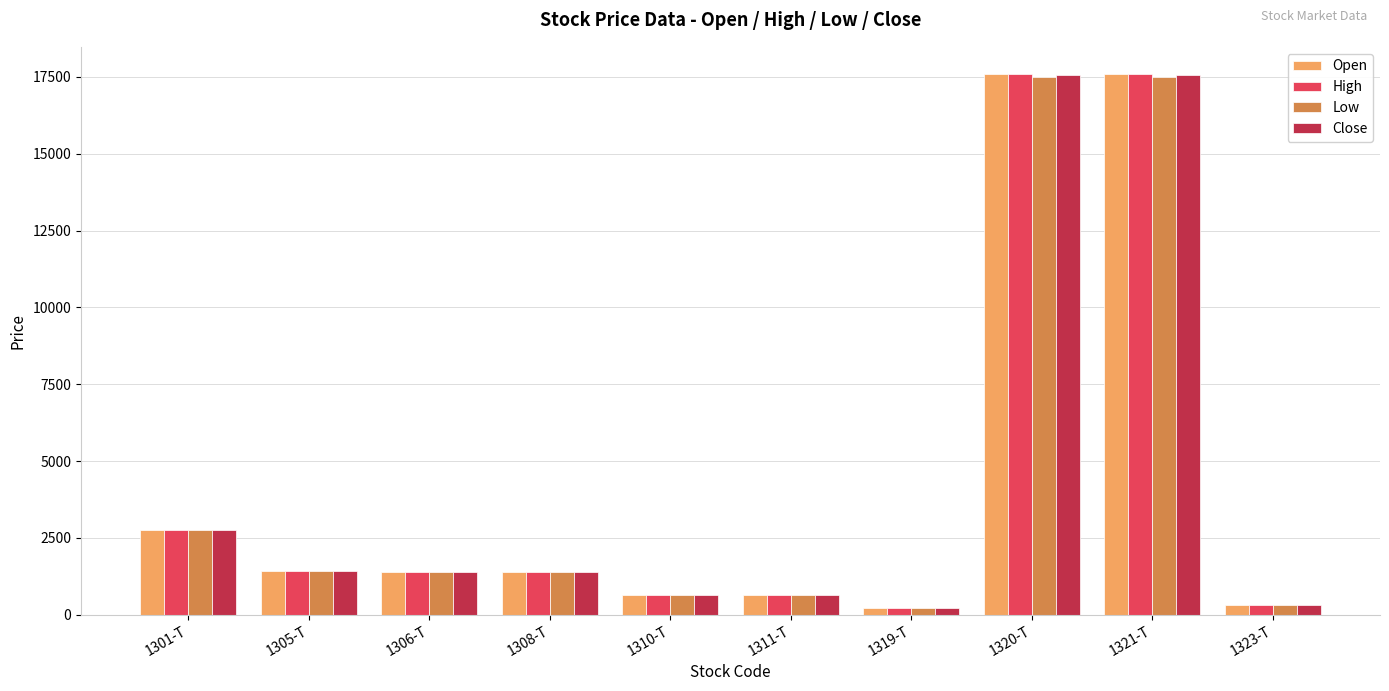

The Close series shows 630 at 1310-T. True or false?

True